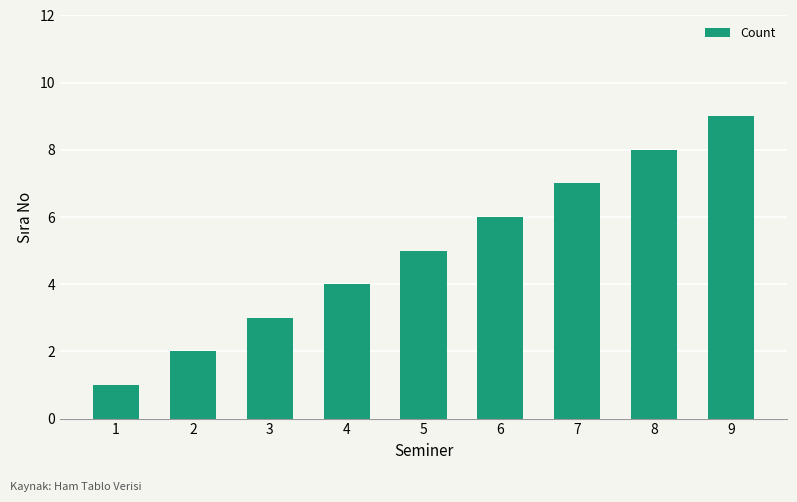

The value at 3 is 1. True or false?

False